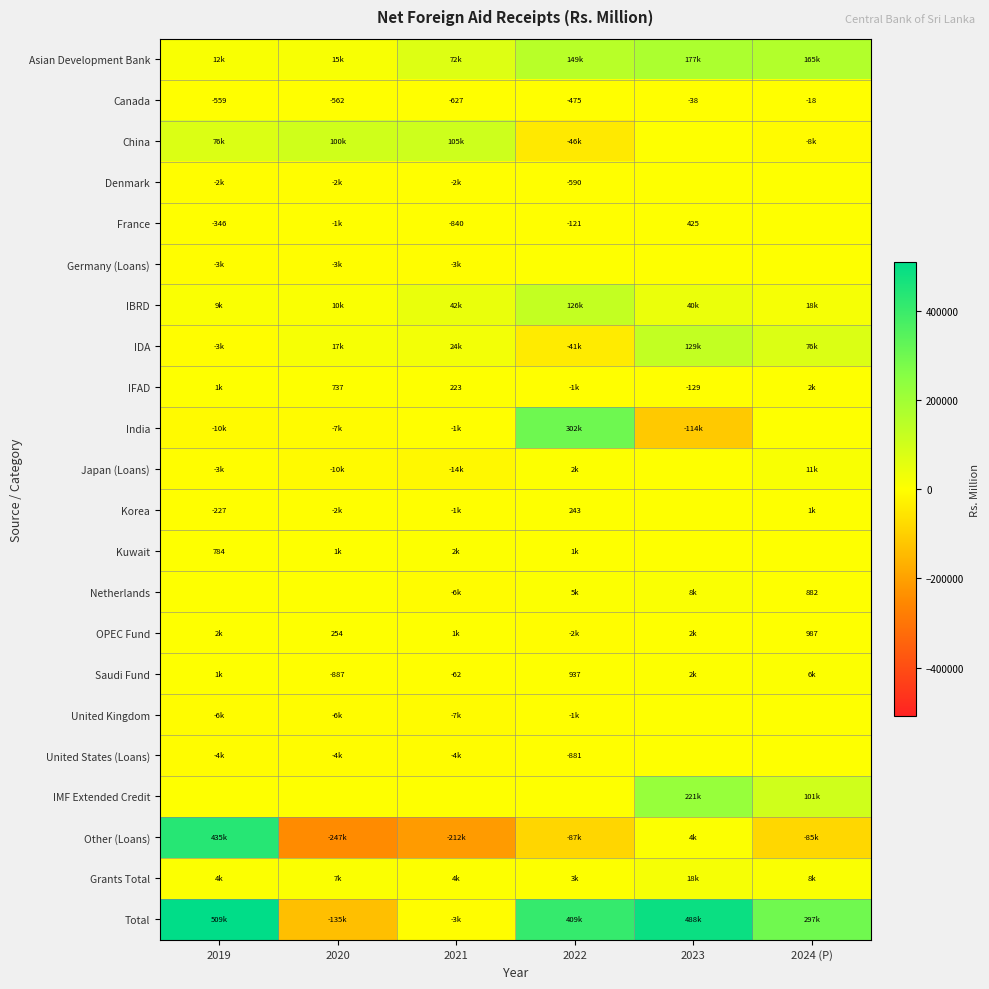

The value of OPEC Fund at 2024 (P) is 1699.7. True or false?

False